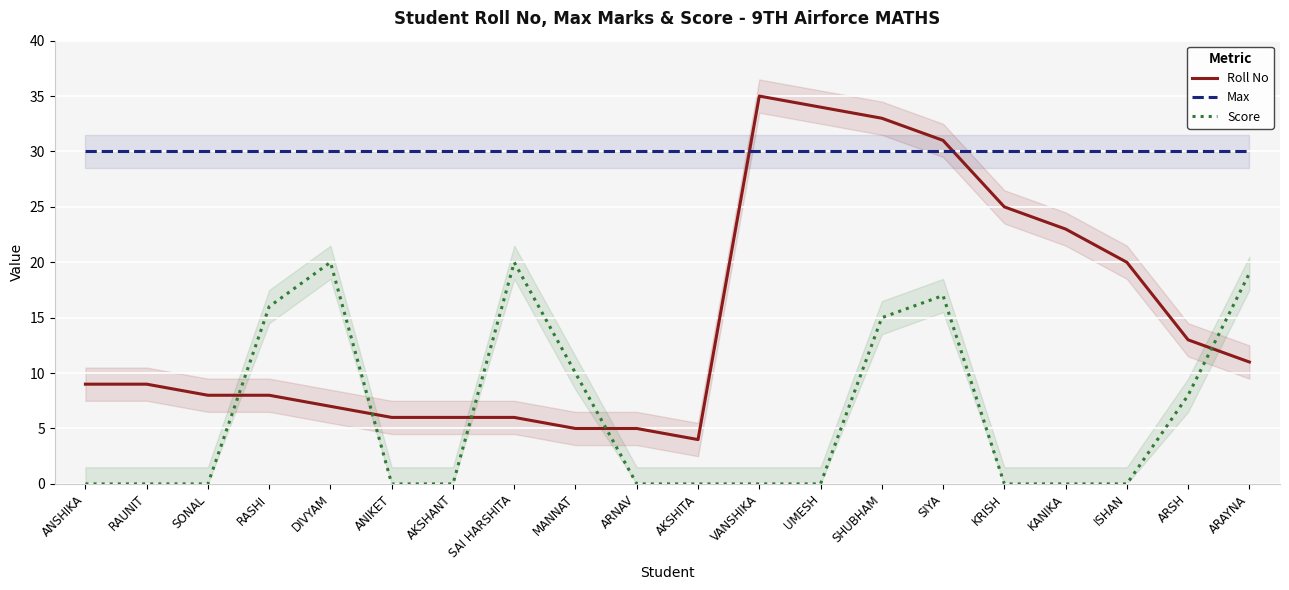

At which category is the sum across all series the highest?

SHUBHAM